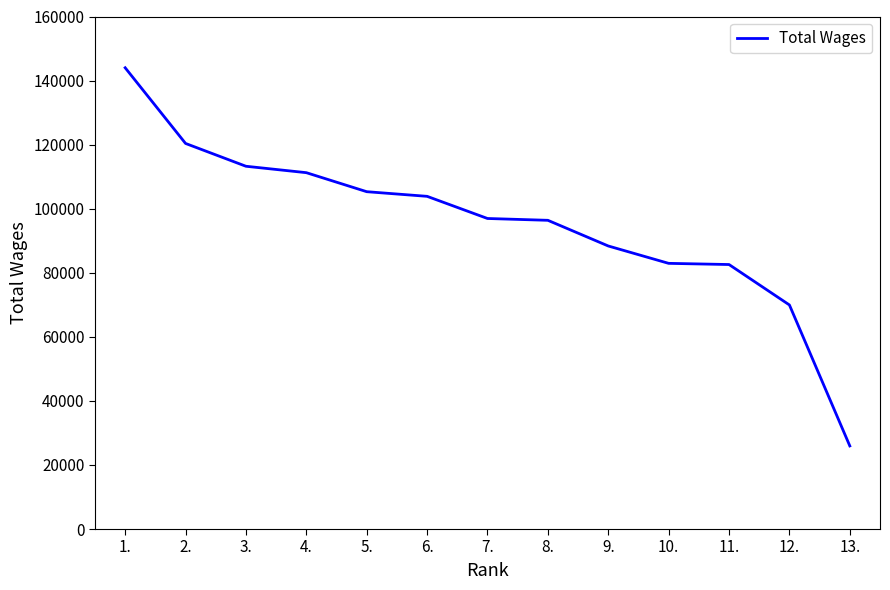

Read the value at 9..

88360